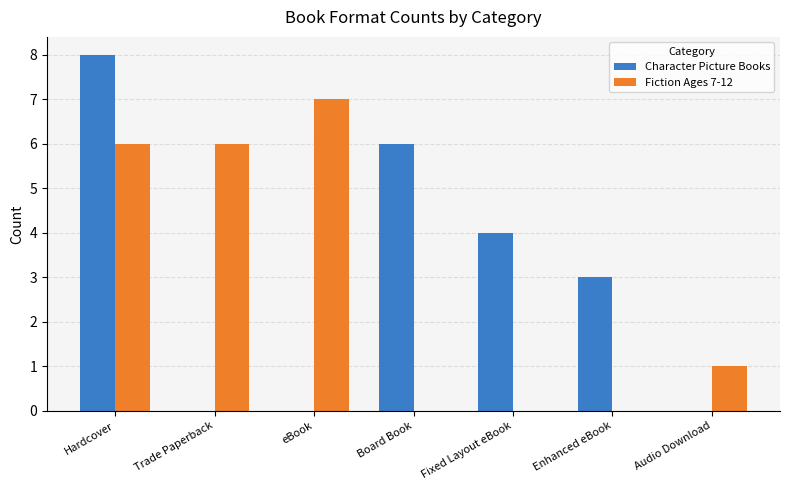

True or false: Fiction Ages 7-12 has a value of 0 at Fixed Layout eBook.

True